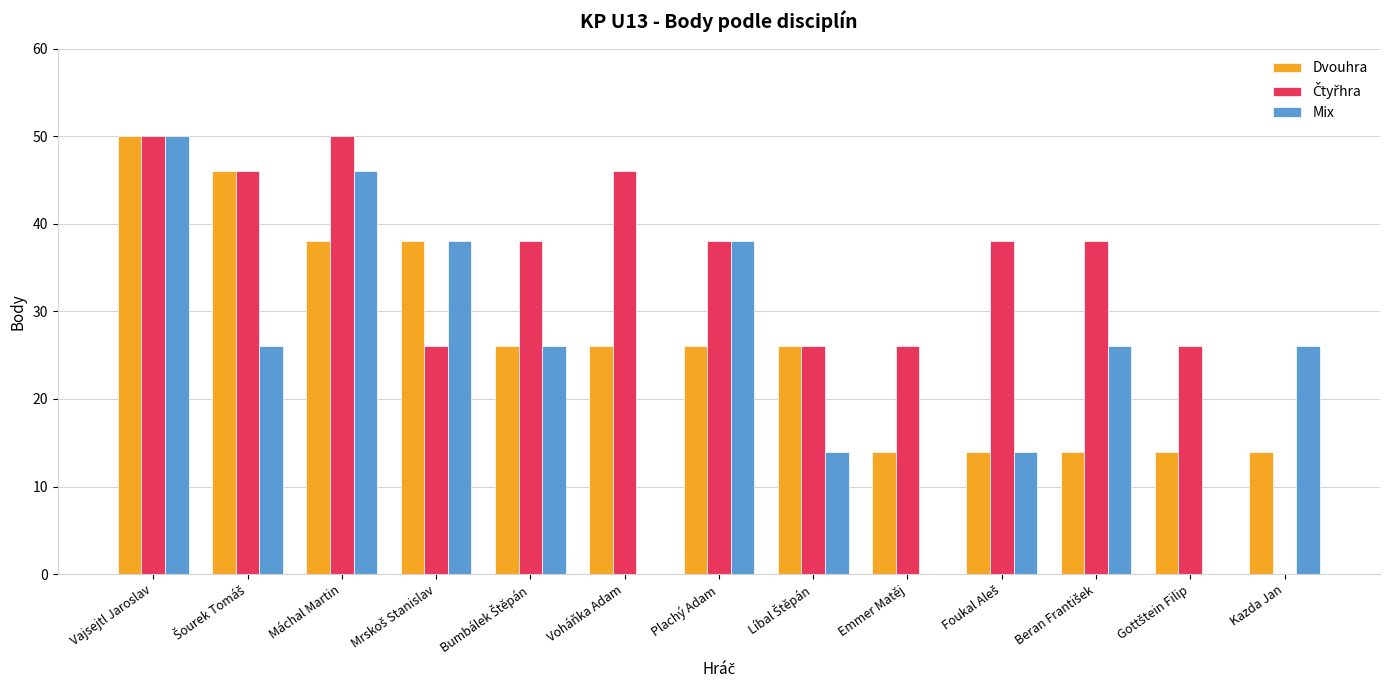

What is the sum of all Dvouhra values?

346